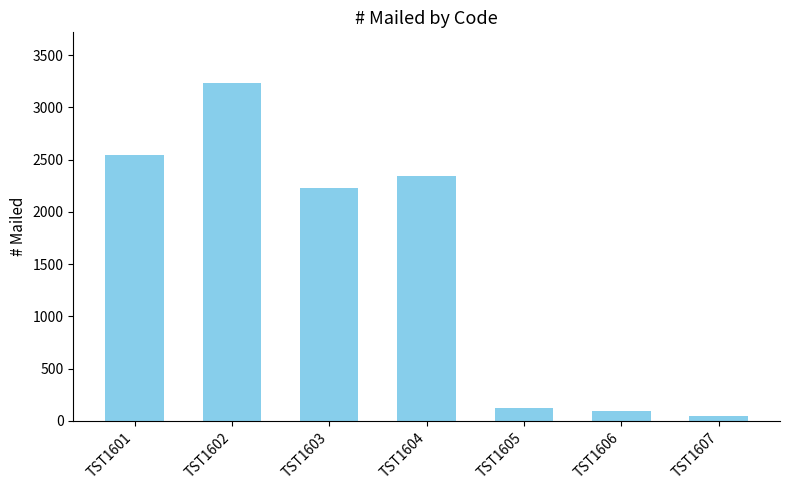

Does the chart contain any negative values?

No